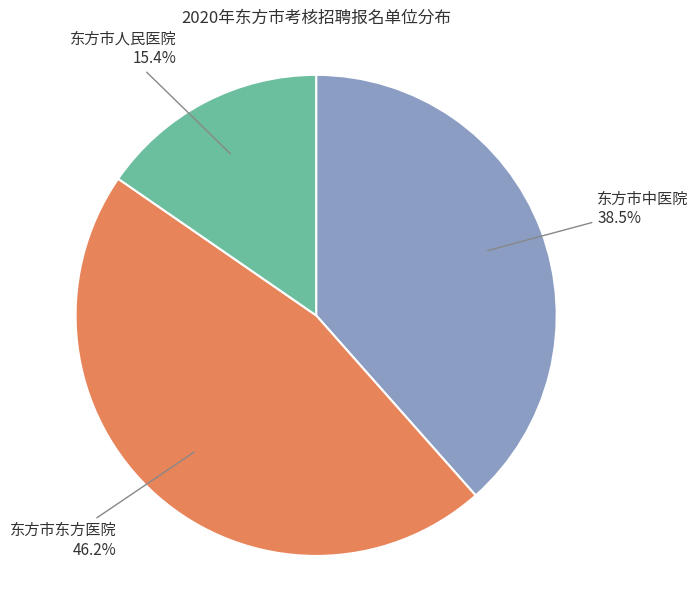

Is there any slice that represents more than half of the pie?

No